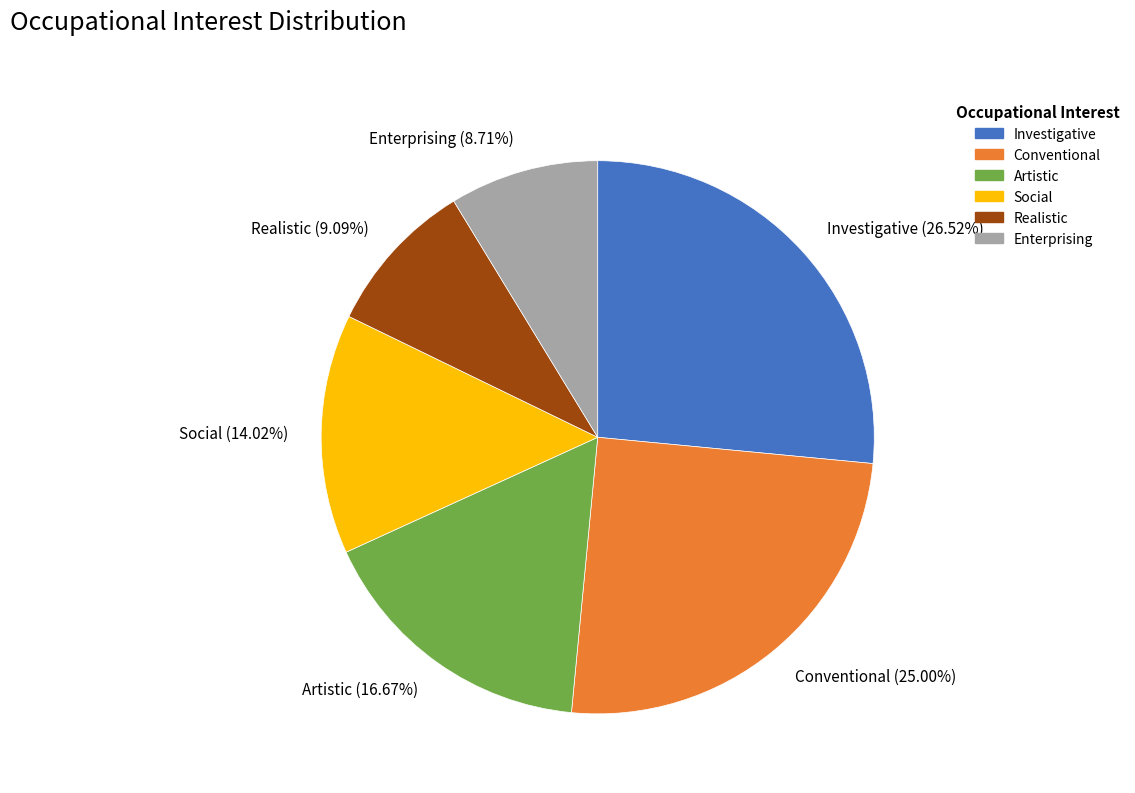

Is the sum of Artistic and Conventional greater than half?

No